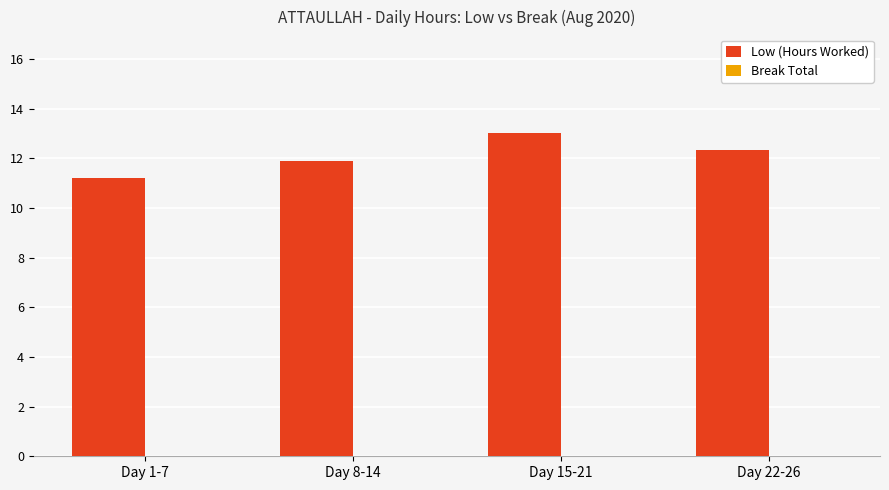

What is the label of the 4th bar from the right?

Day 1-7